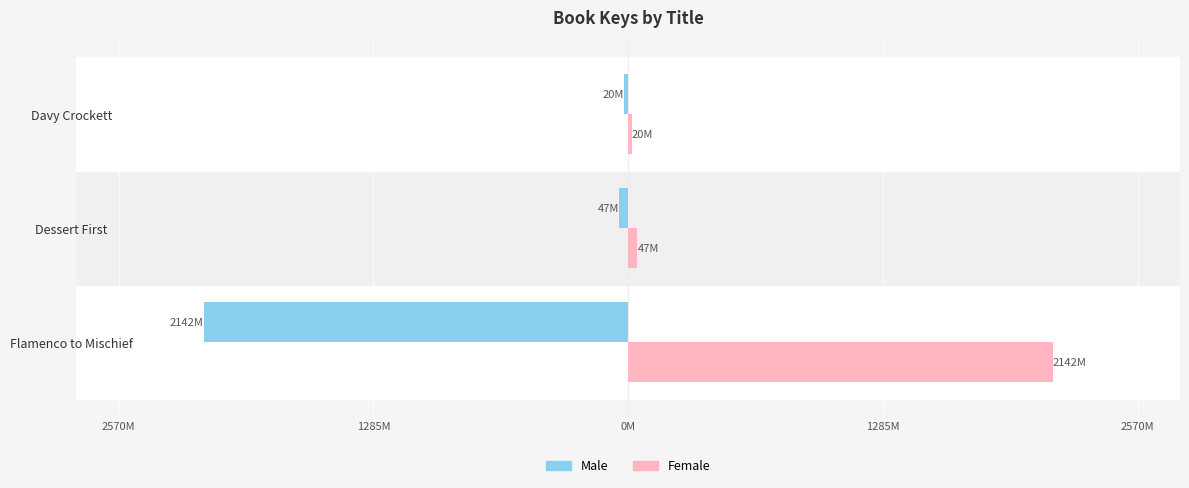

What are all the series names shown in the legend?

Male, Female